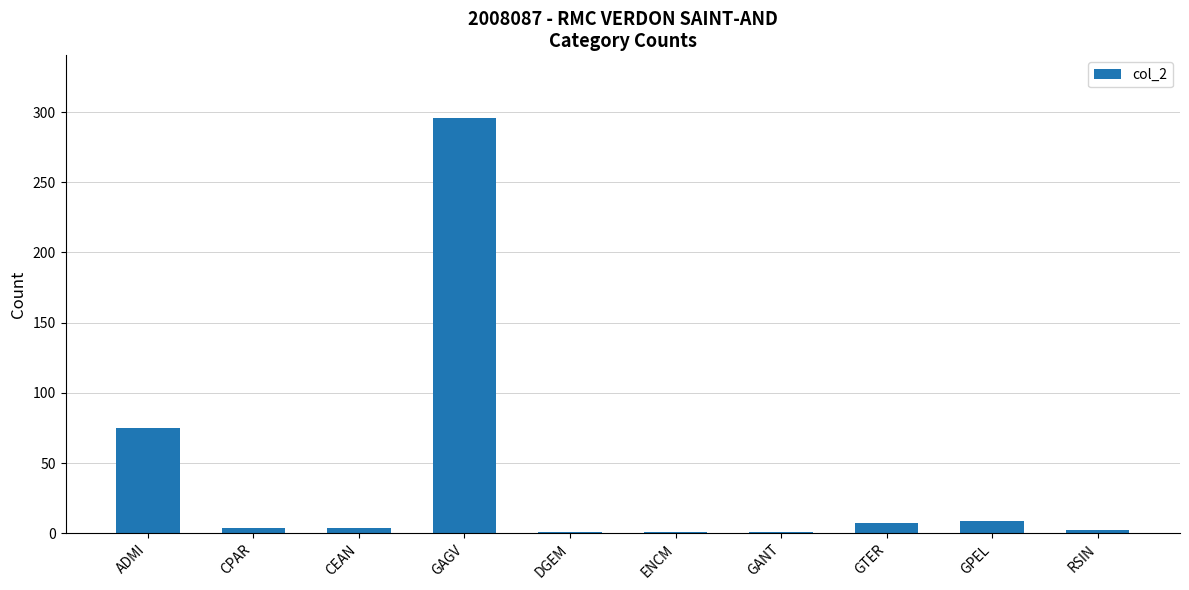

What is the change in value from CPAR to GPEL?

+5